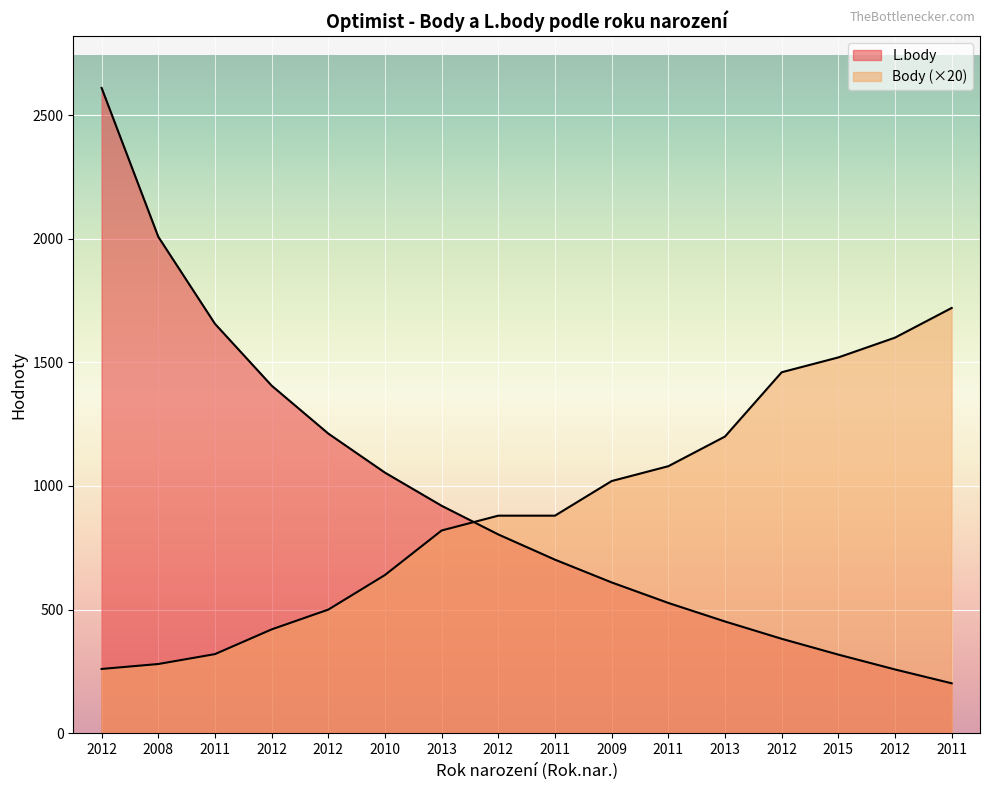

Which series has the largest total across all categories?

L.body